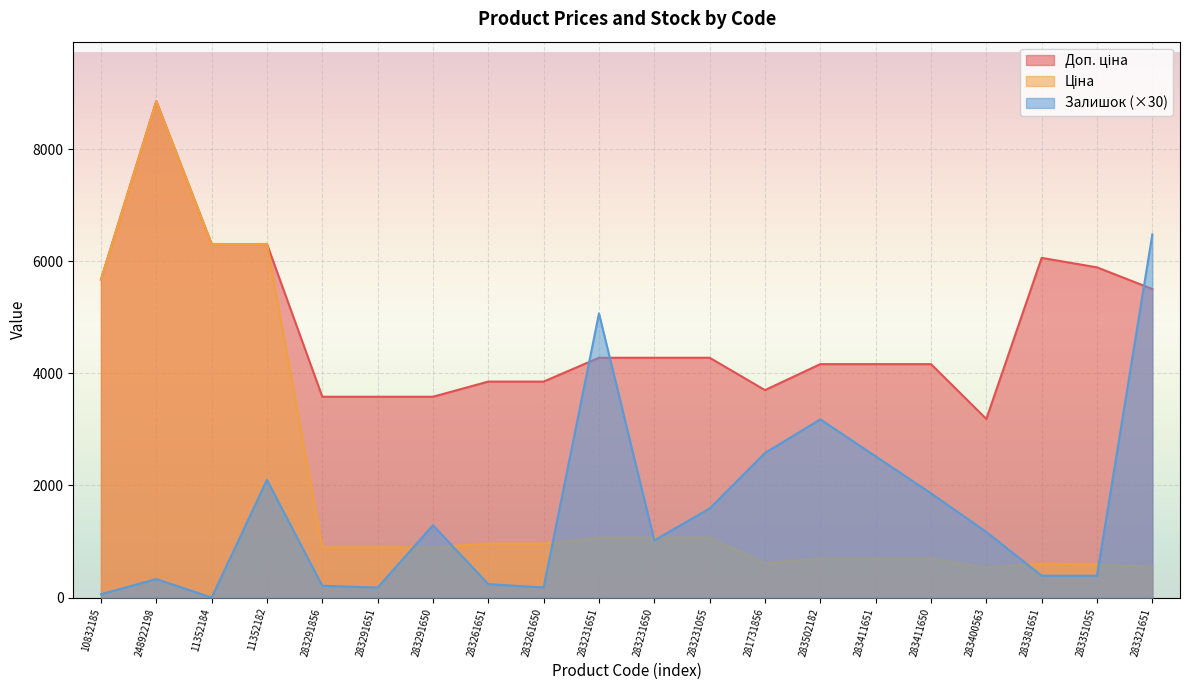

What is the sum of all Залишок values?

30840.0